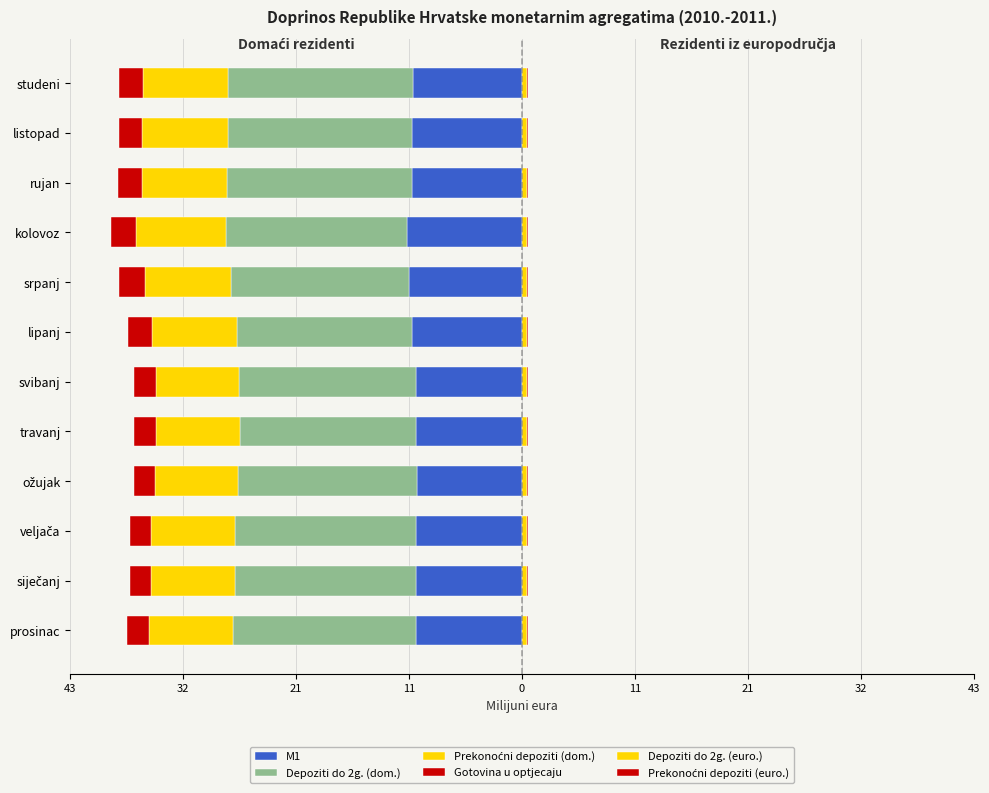

Is the value of Depoziti do 2g. (euro.) at siječanj greater than the value of Depoziti do 2g. (dom.) at veljača?

Yes